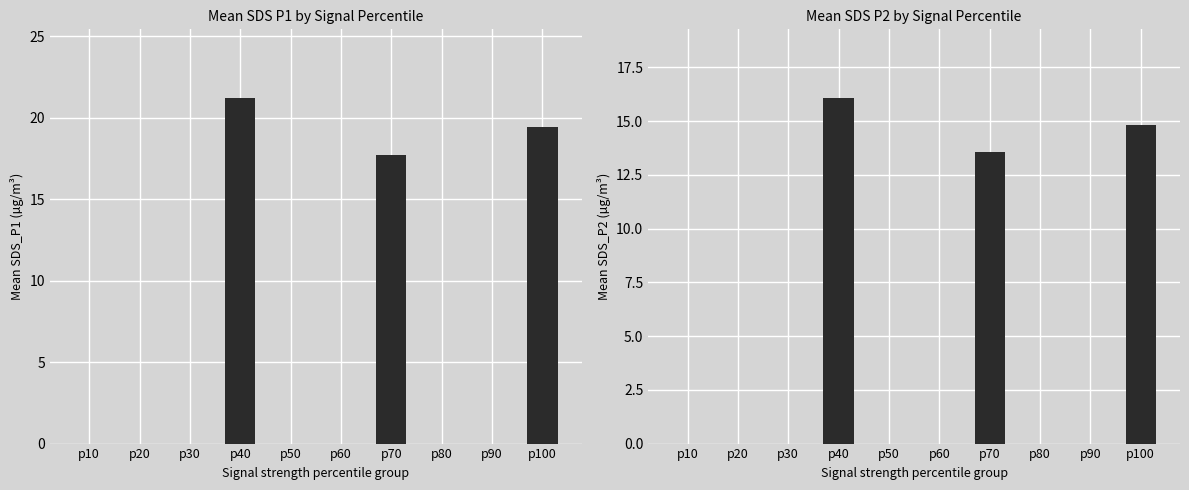

True or false: SDS_P2 has a value of 0.0 at p20.

True